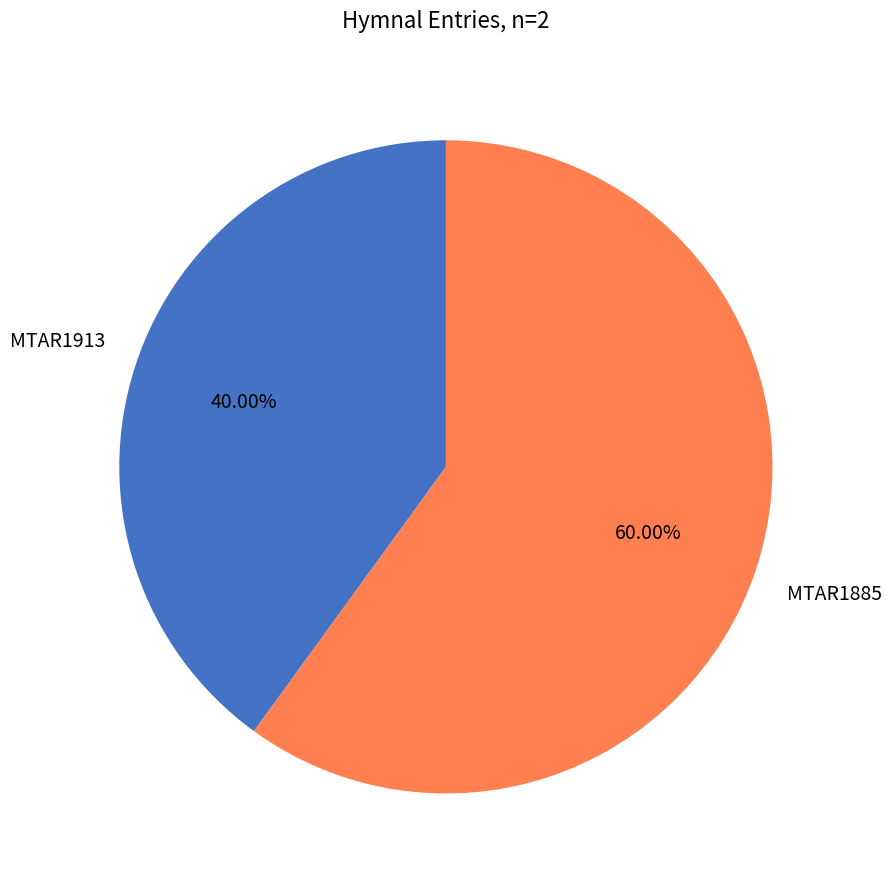

Is there any slice that represents more than half of the pie?

Yes